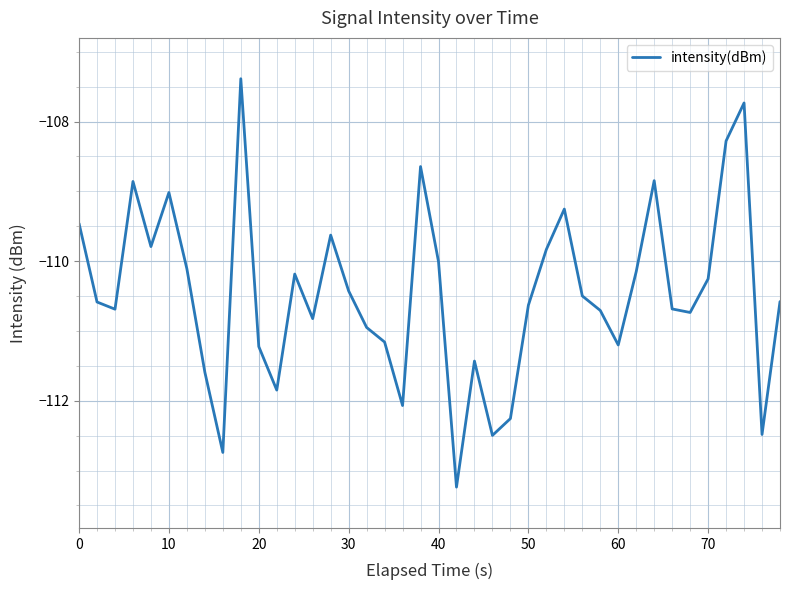

What is the greatest value displayed?

-107.4